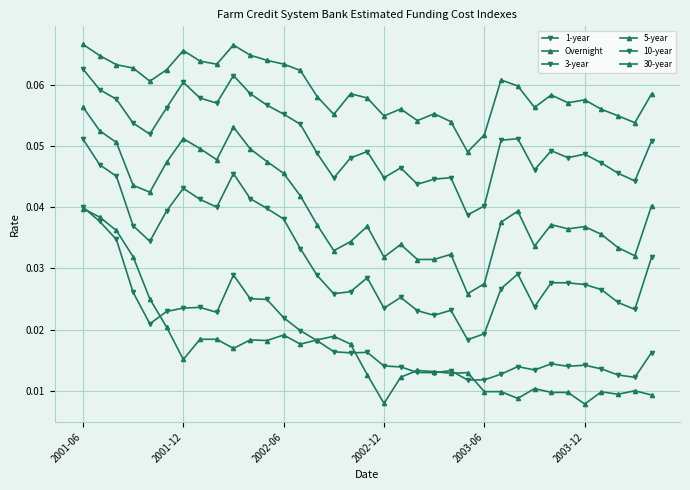

Count the number of categories in the chart.

35